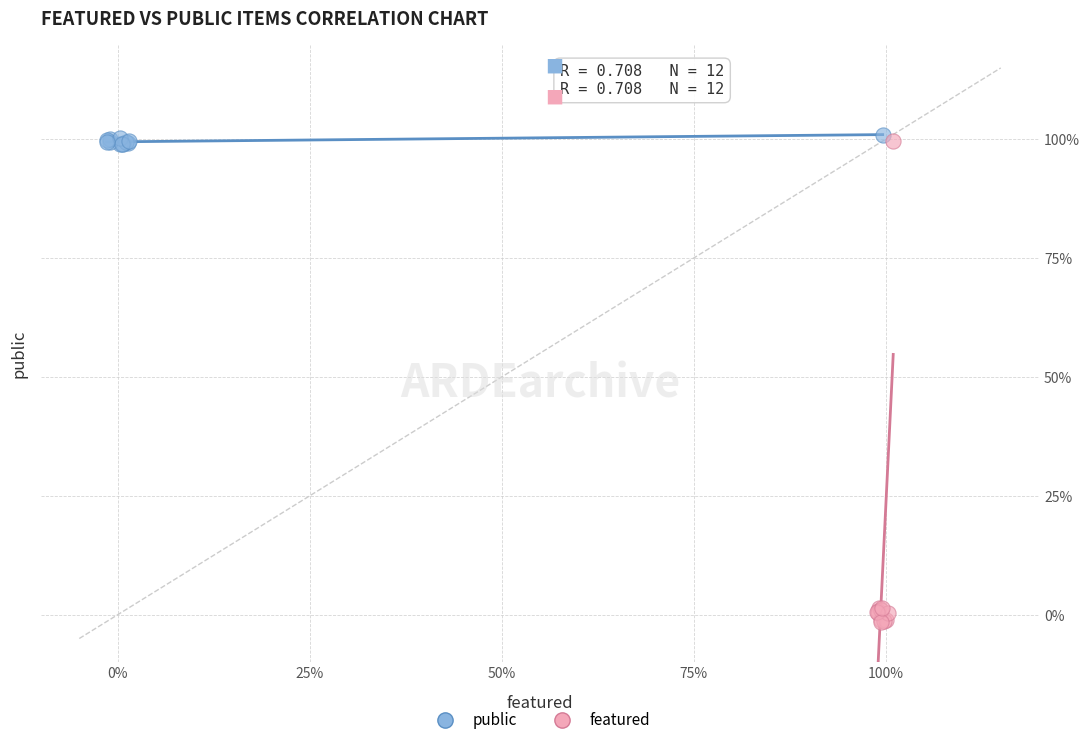

Which series has the largest Y range (max minus min)?

featured